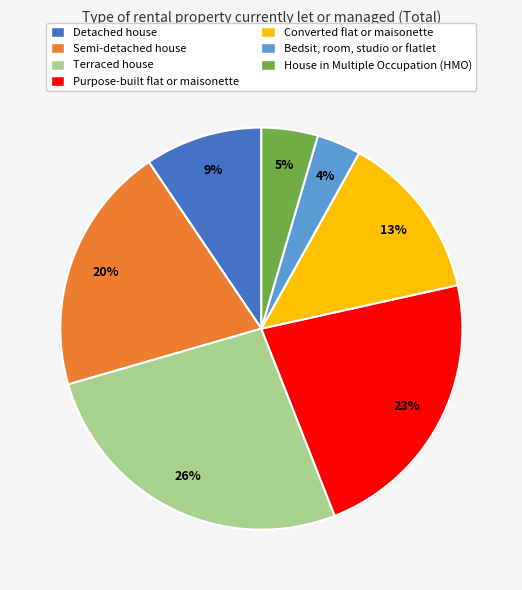

How many segments does this pie chart have?

7